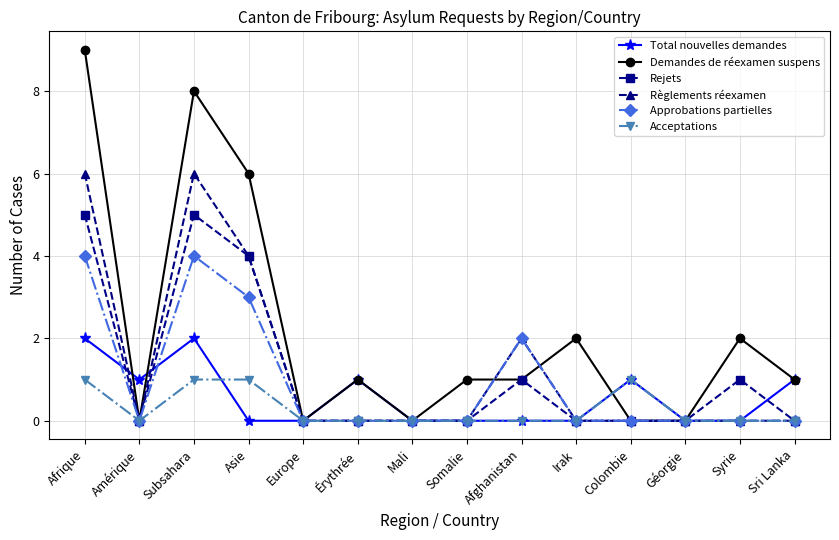

Is it true that Total nouvelles demandes equals -1 at Asie?

False